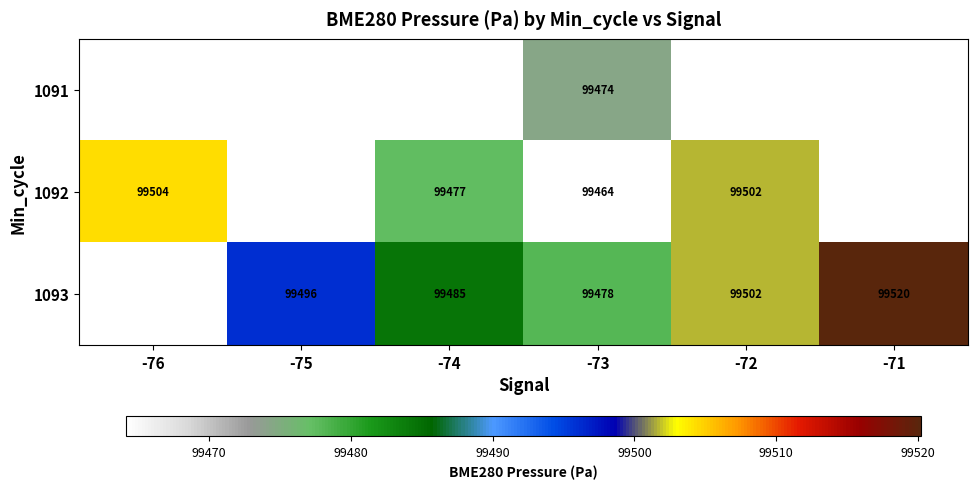

Is the value of 1092 at -76 greater than the value of 1091 at -73?

Yes